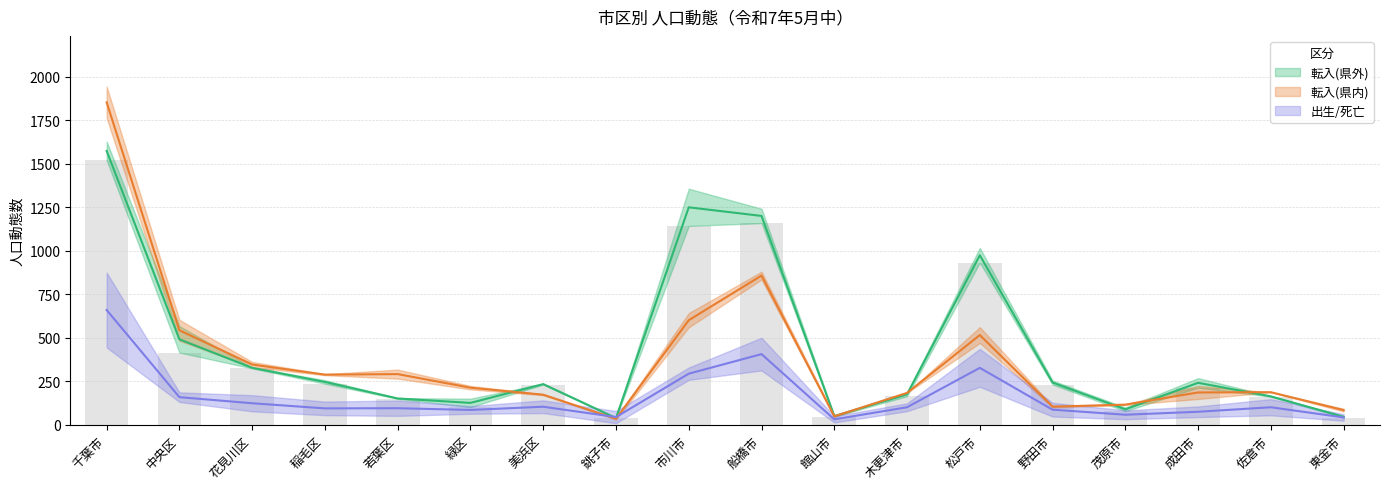

The 転入(県外) series shows 241.0 at 成田市. True or false?

True